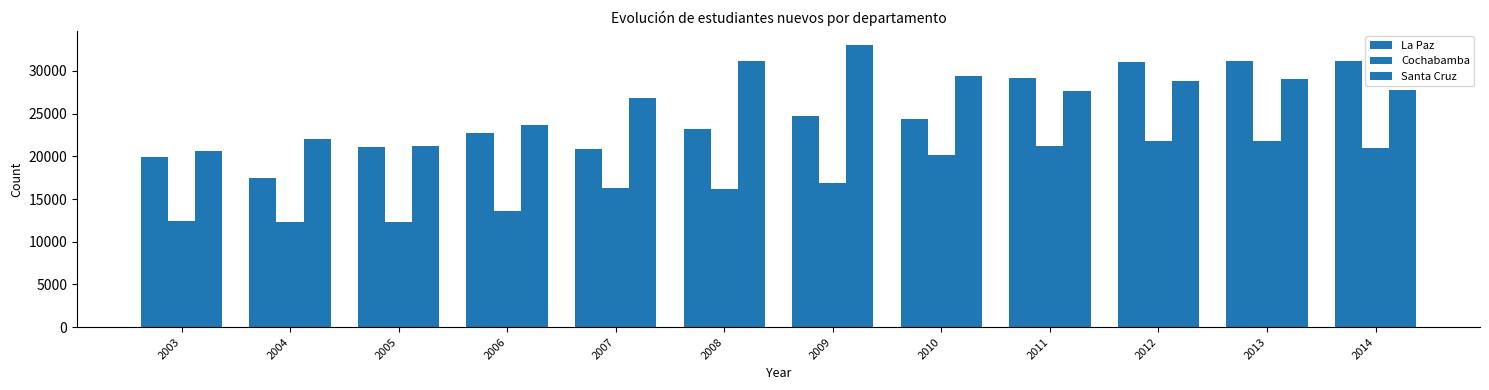

Rank the series by their maximum value, from highest to lowest.

Santa Cruz, La Paz, Cochabamba